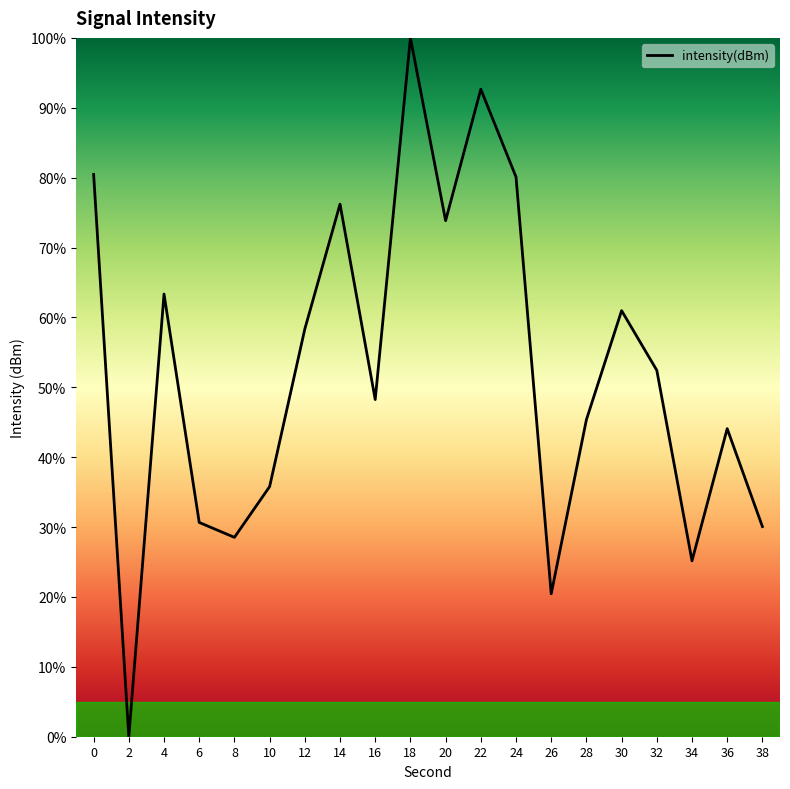

The chart shows a value of 92.7 at 22. True or false?

True